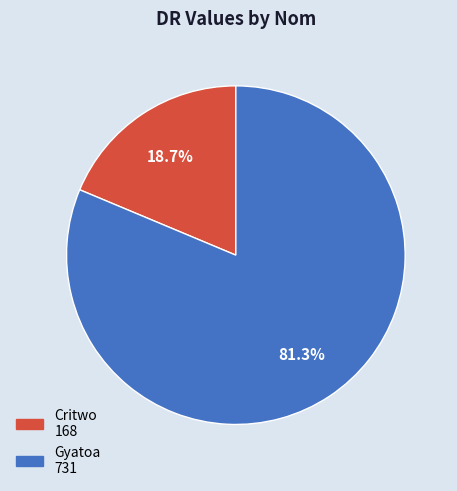

What percentage is the Critwo slice, to the nearest percent?

19%